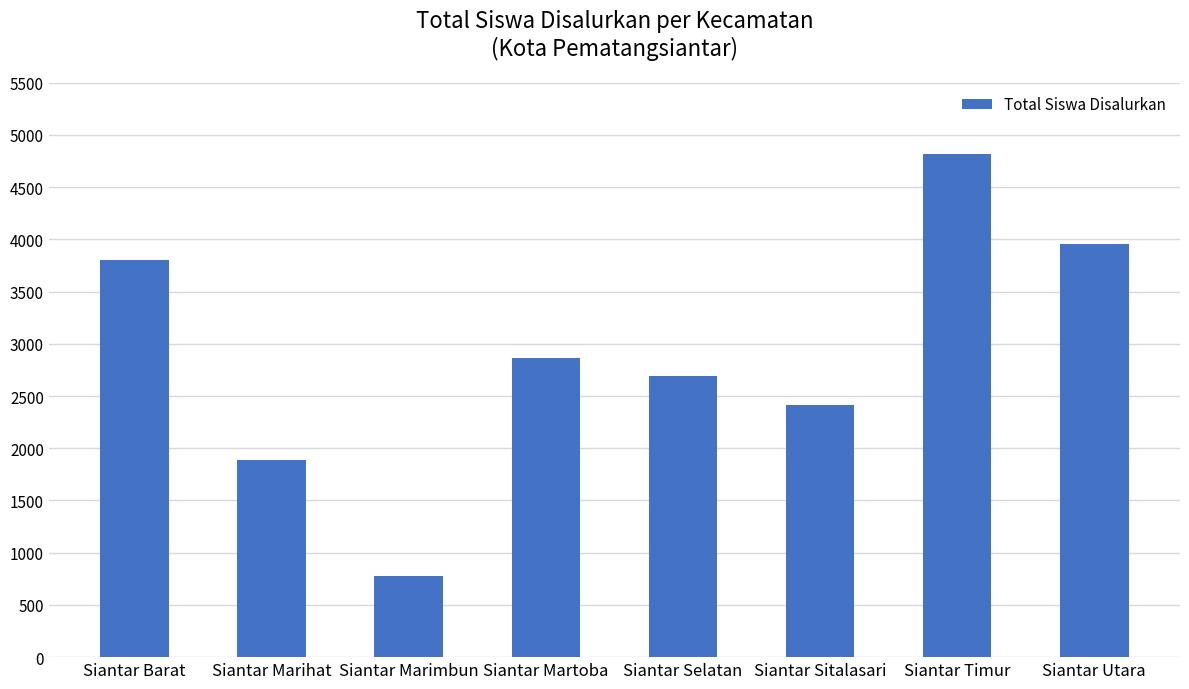

The value at Siantar Timur is 7285. True or false?

False